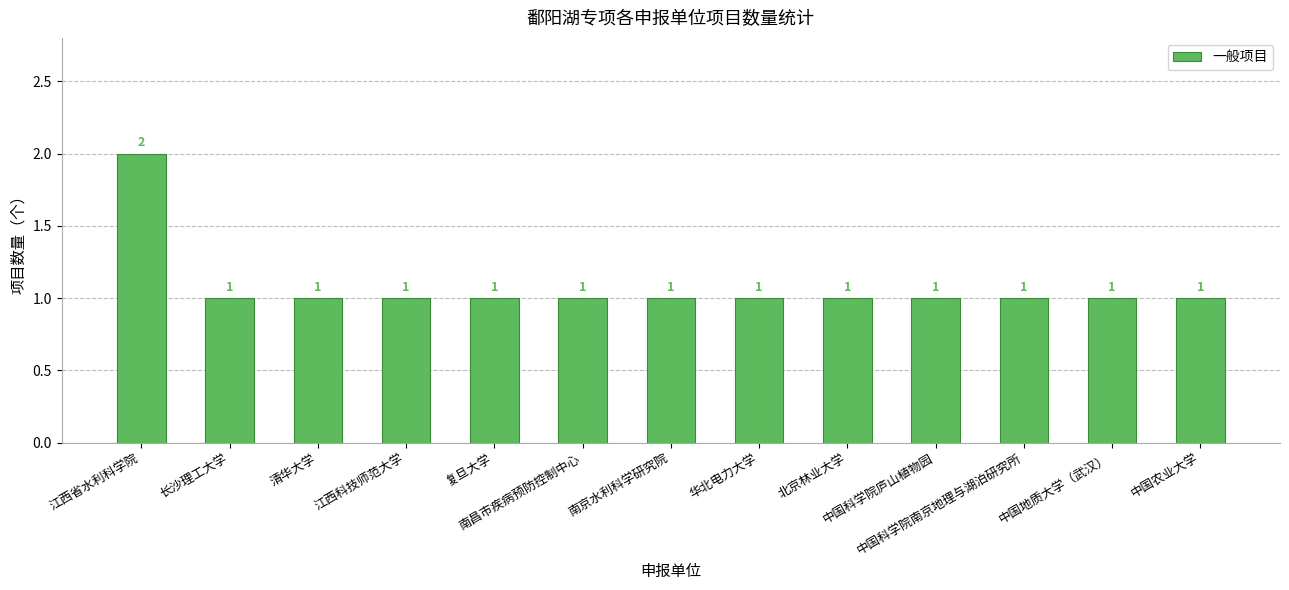

Count the number of data series in this chart.

1